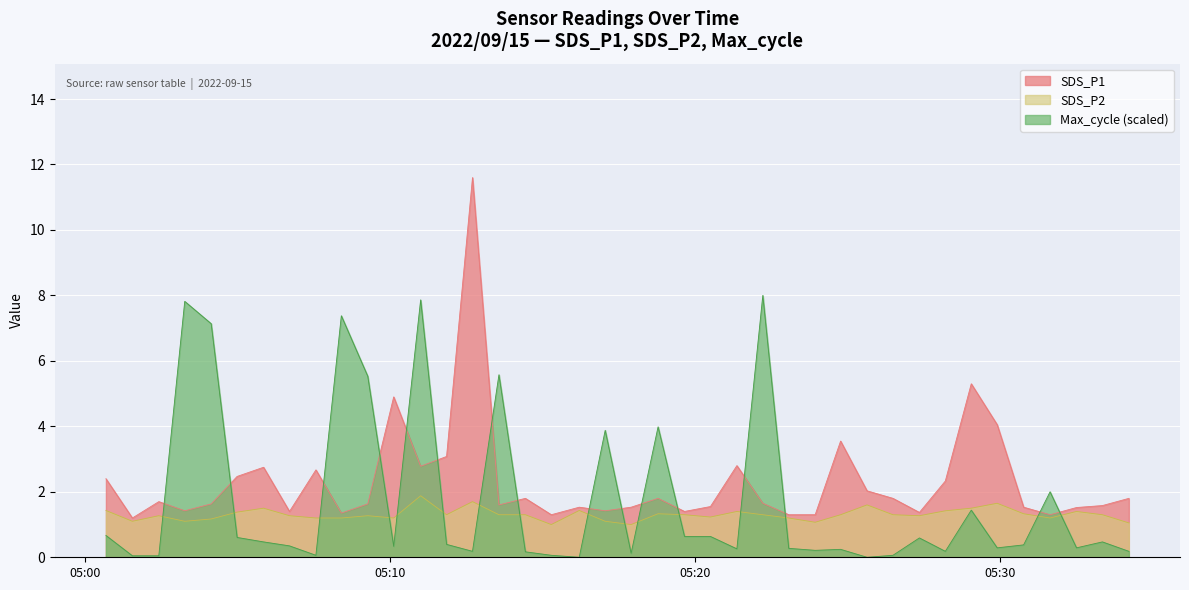

What are all the series names shown in the legend?

SDS_P1, SDS_P2, Max_cycle (scaled)